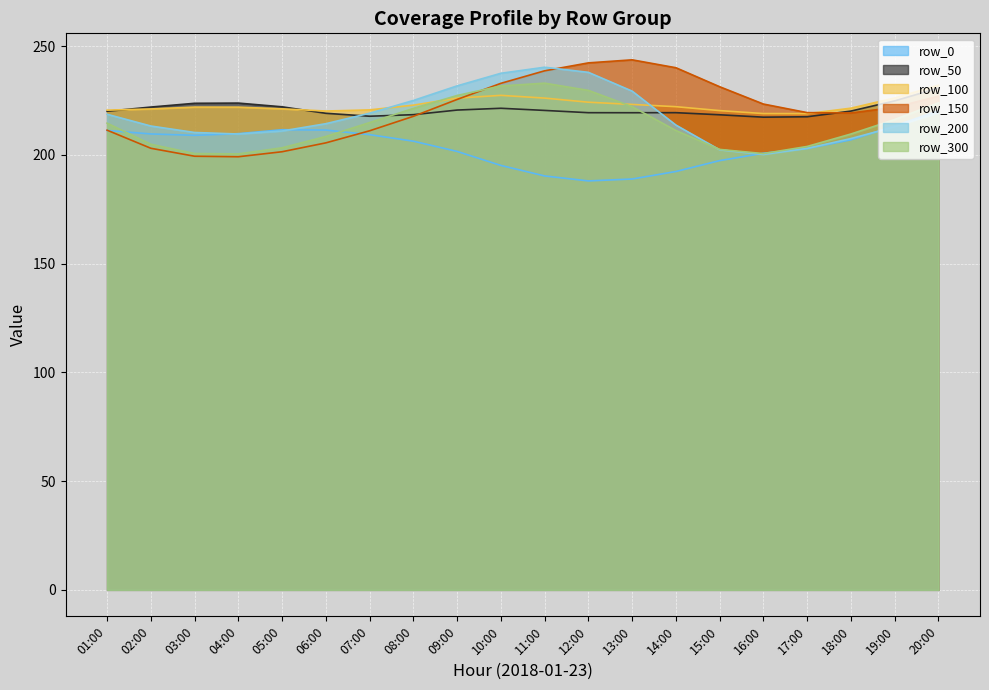

How many intersections are there between row_150_line and row_200_line?

1